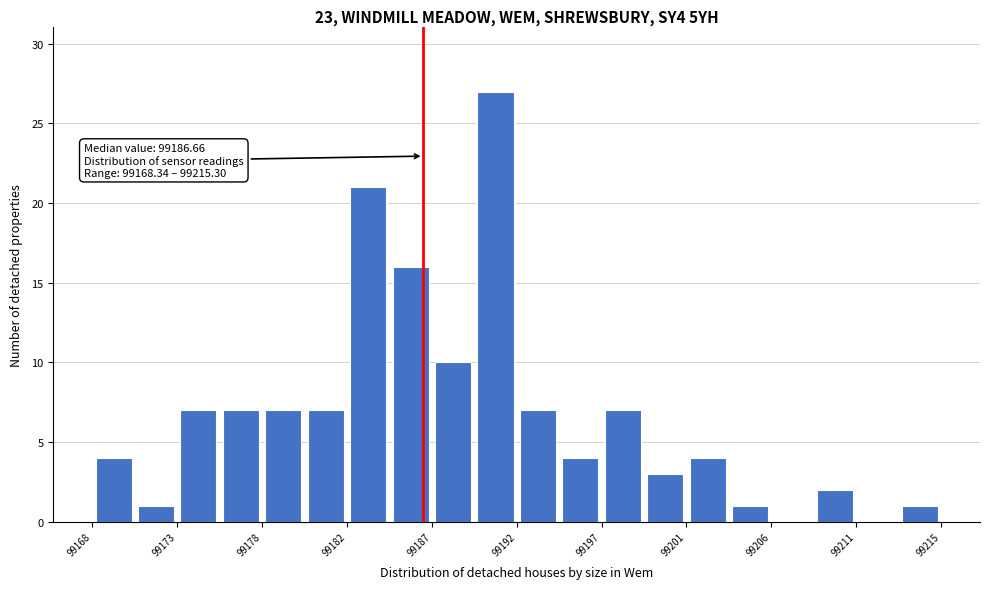

Over which range of the x-axis is the bar tallest?

99189.5 to 99192.0